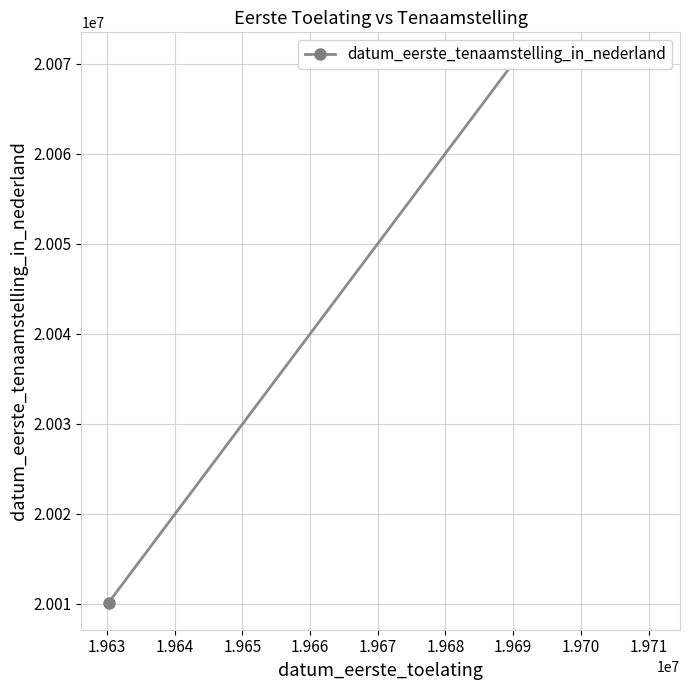

What is the ratio of the value at 1.962 to the value at 1.963?

1.0